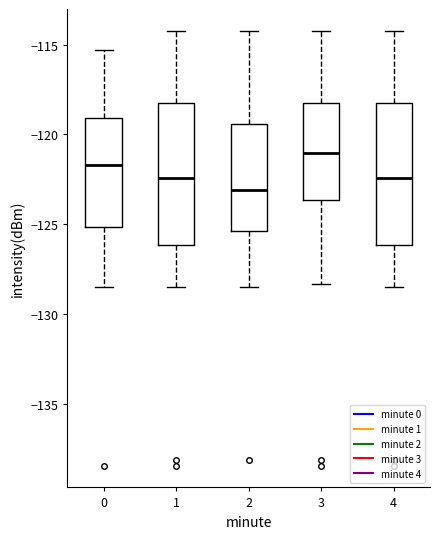

Where does the upper whisker of the box at x = 0 end on the y-axis? The values are not printed on the chart, so give them approximately, as read against the axis.

-115.5